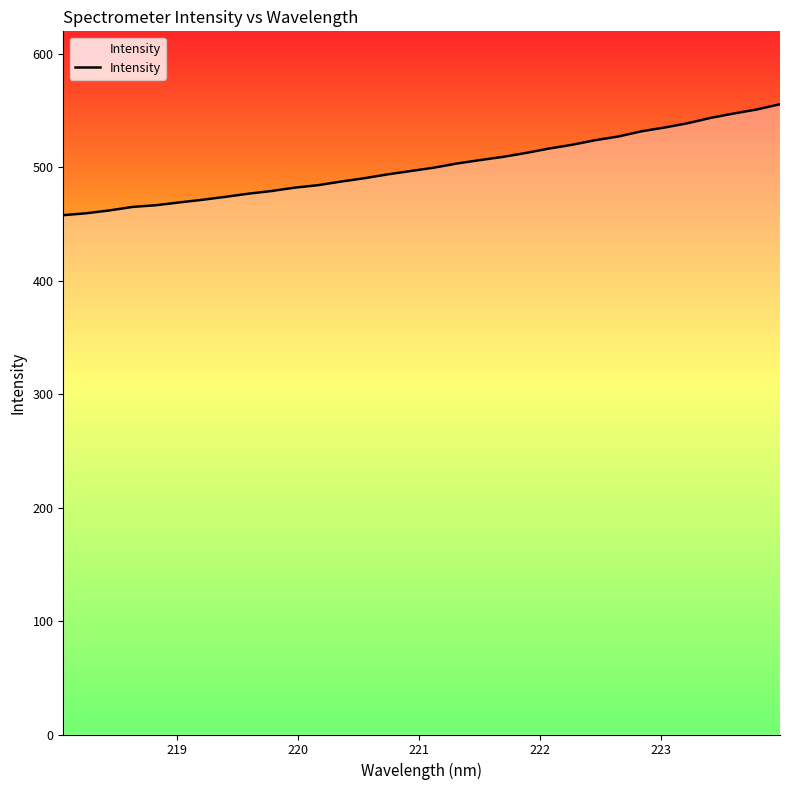

What is the difference between the maximum and minimum values?

97.8